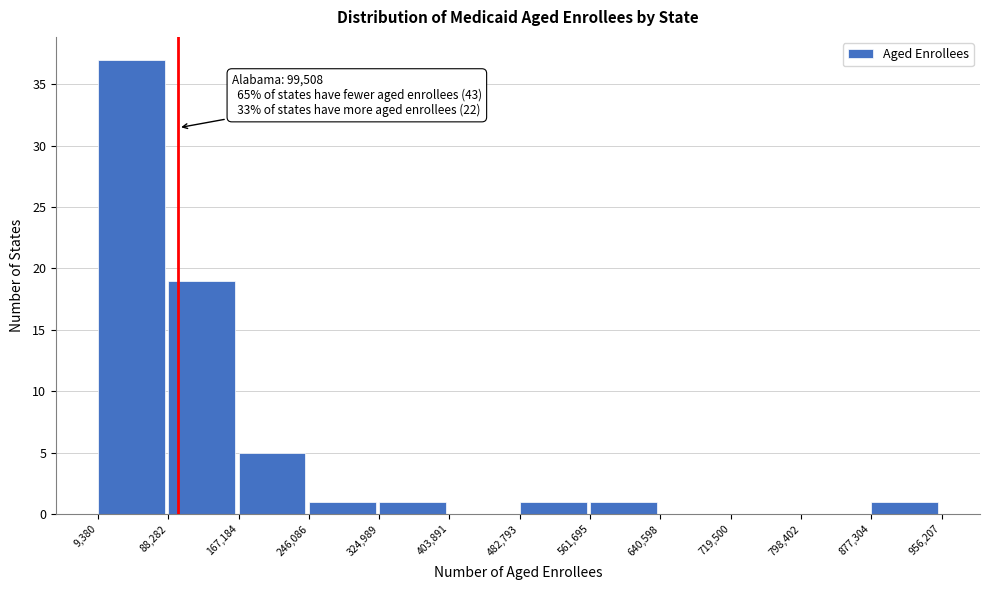

Over which range of the x-axis is the bar tallest?

9,380 to 88,282